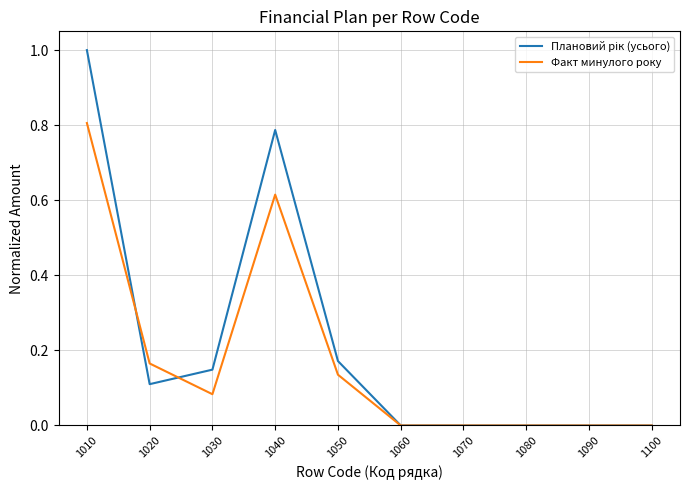

Which label corresponds to the largest value in the chart?

1010